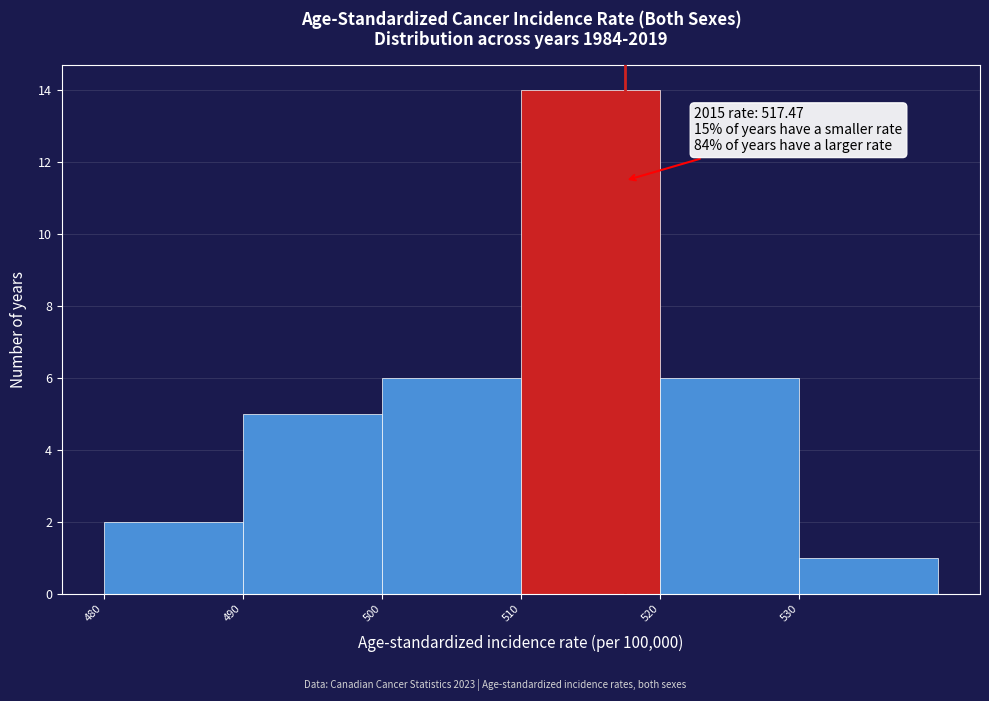

Which range on the x-axis has the tallest bar?

510 to 520